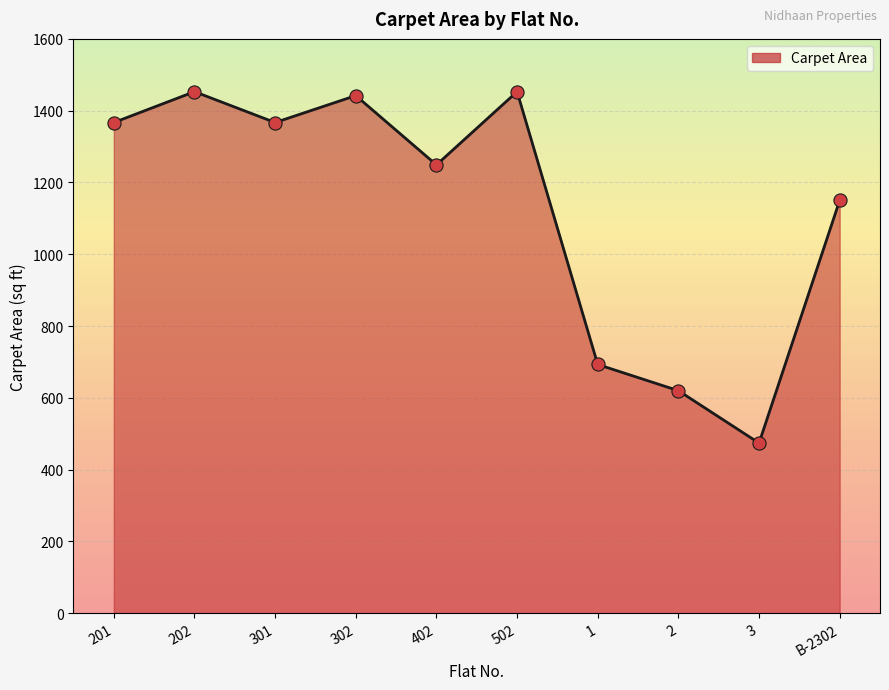

What is the ratio of the value at B-2302 to the value at 302?

0.8